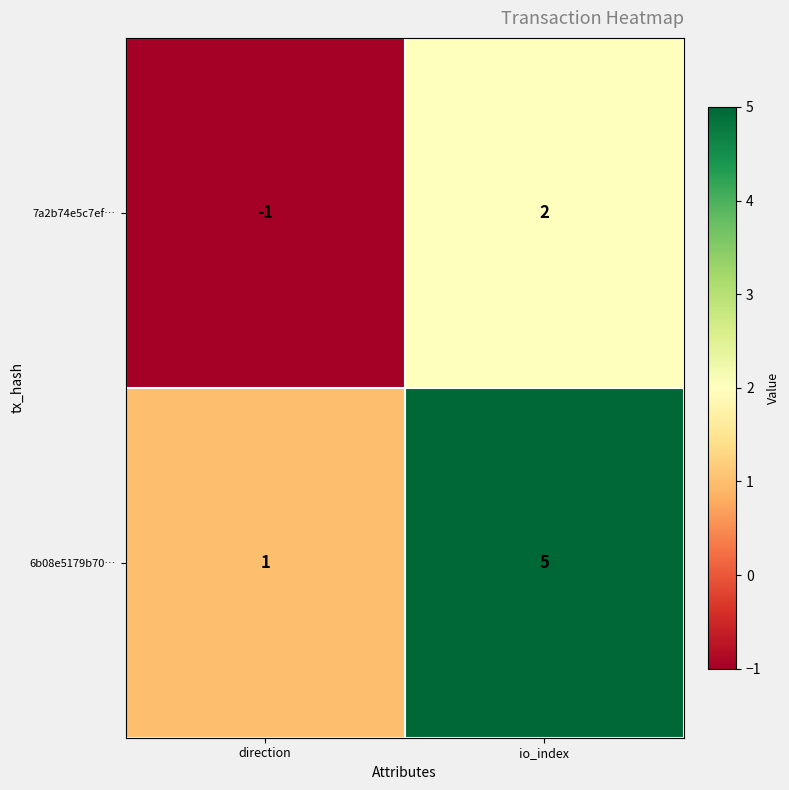

Where is 7a2b74e5c7ef… nearest to the value 0?

direction